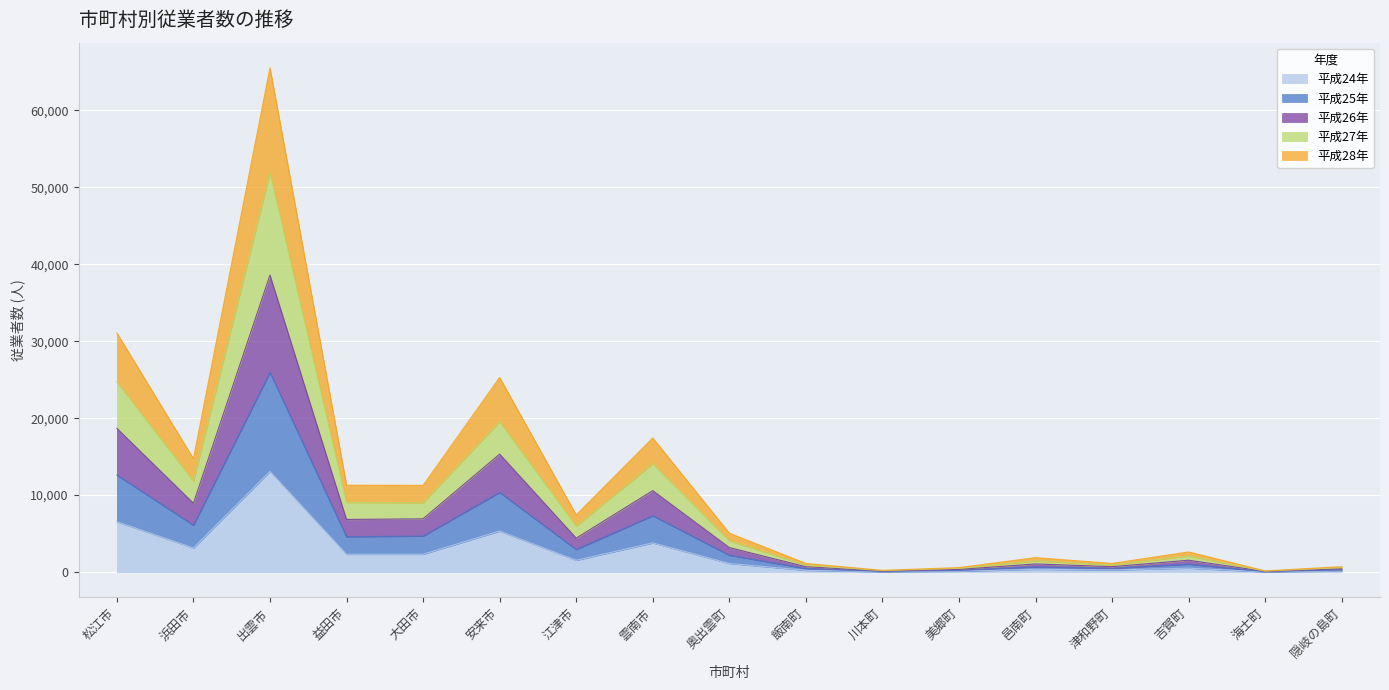

Is the value of 平成27年 at 津和野町 greater than the value of 平成26年 at 邑南町?

No